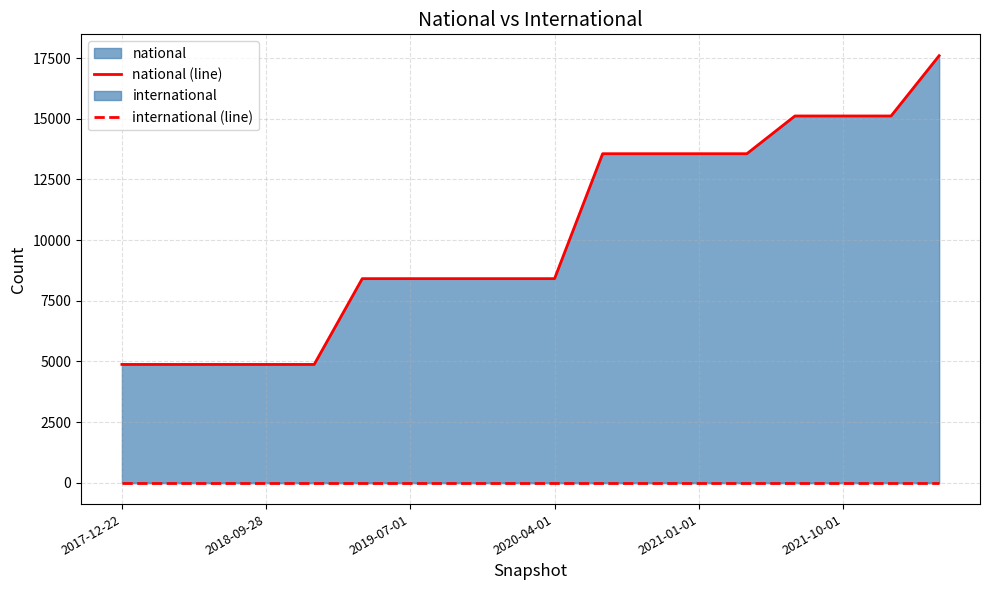

Which label corresponds to the smallest value in the chart?

2017-12-22